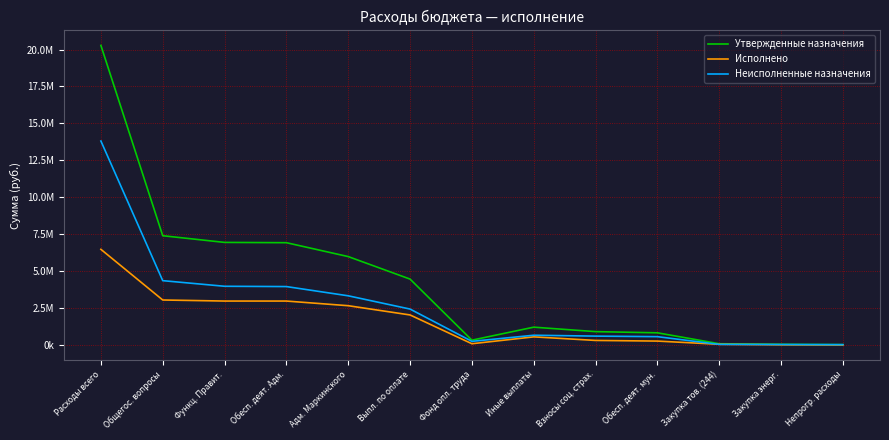

What is the value of the Исполнено point at the 12th from the left?

10985.8